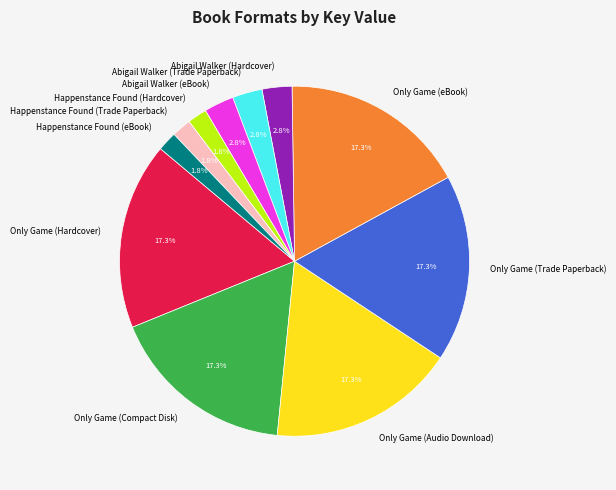

Is Only Game (Compact Disk) the majority of the pie?

No